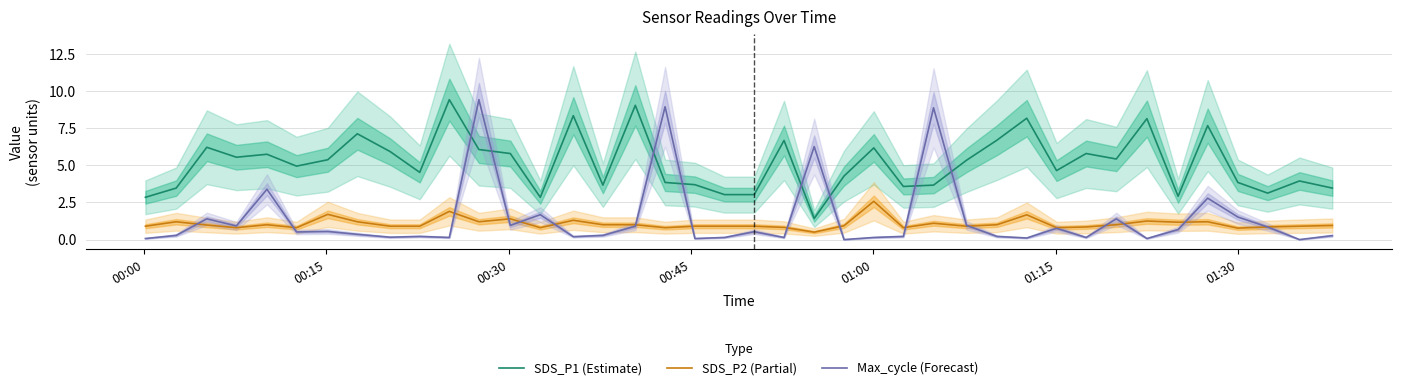

True or false: SDS_P2 (Partial) and SDS_P1 (Estimate) cross at least once.

False